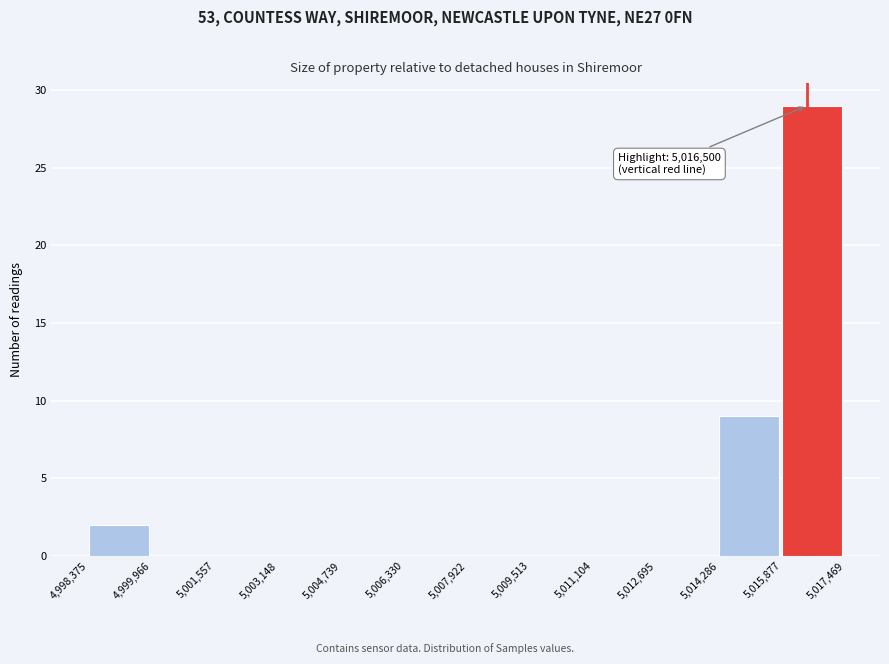

Over which range of the x-axis is the bar tallest?

5,015,877 to 5,017,469